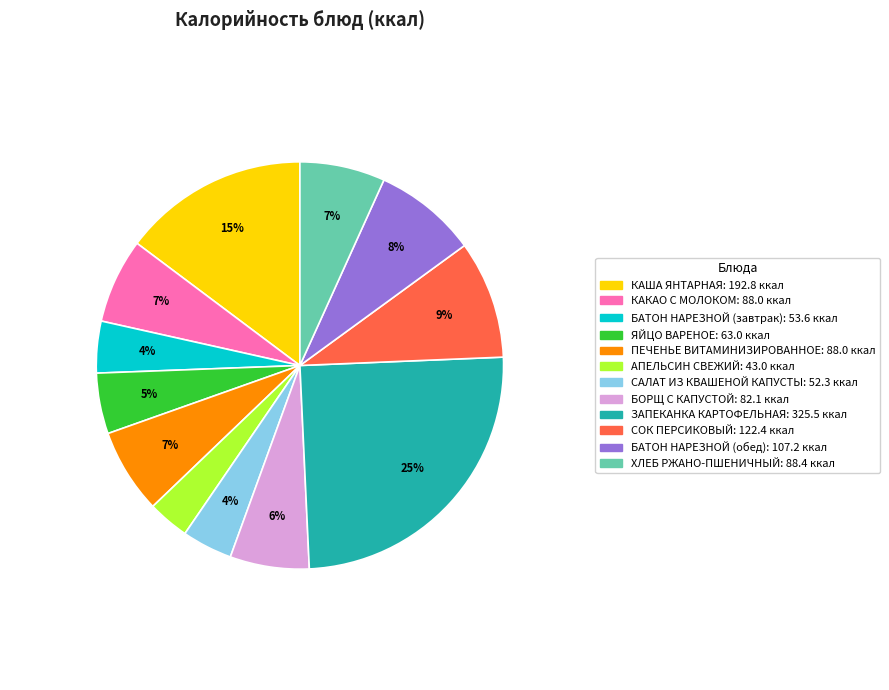

Is the sum of КАША ЯНТАРНАЯ and БОРЩ С КАПУСТОЙ greater than half?

No